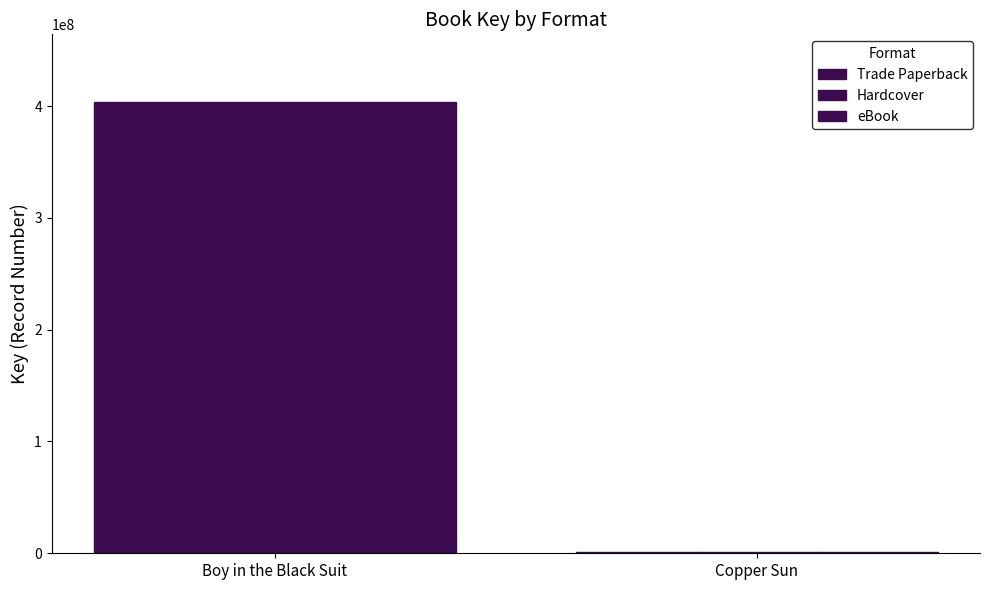

Are the bars horizontal?

No